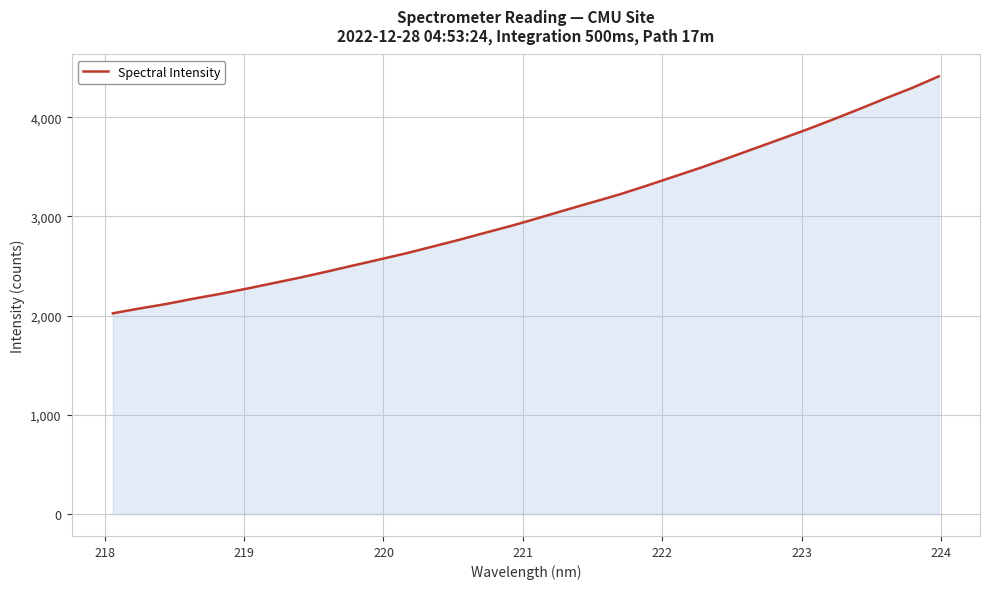

What is the difference between the maximum and minimum values?

2387.9